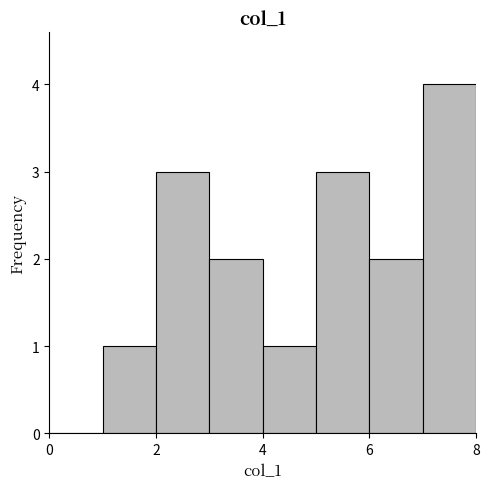

Reading left to right, list every bar in this chart as the range it spans on the x-axis followed by its height. The values are not printed on the chart, so give them approximately, as read against the axis.

0 to 1: 0
1 to 2: 1
2 to 3: 3
3 to 4: 2
4 to 5: 1
5 to 6: 3
6 to 7: 2
7 to 8: 4